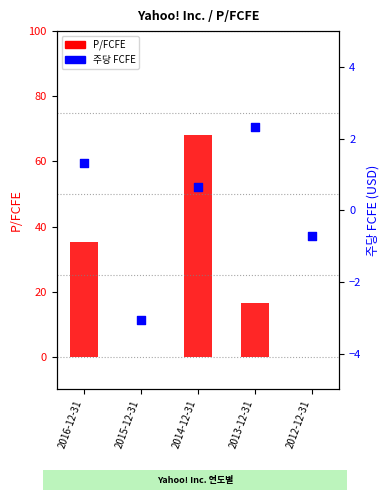

At how many categories does at least one series exceed 24?

2